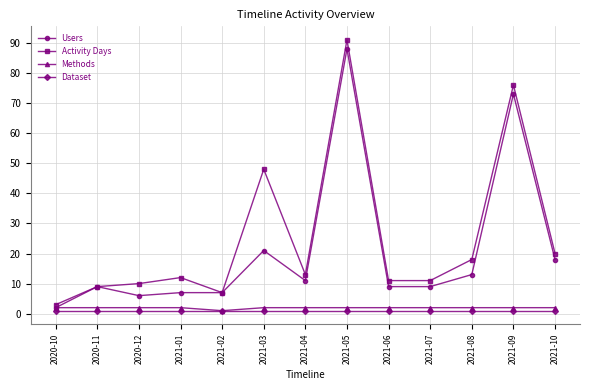

What is the lowest value of the Activity Days series?

3